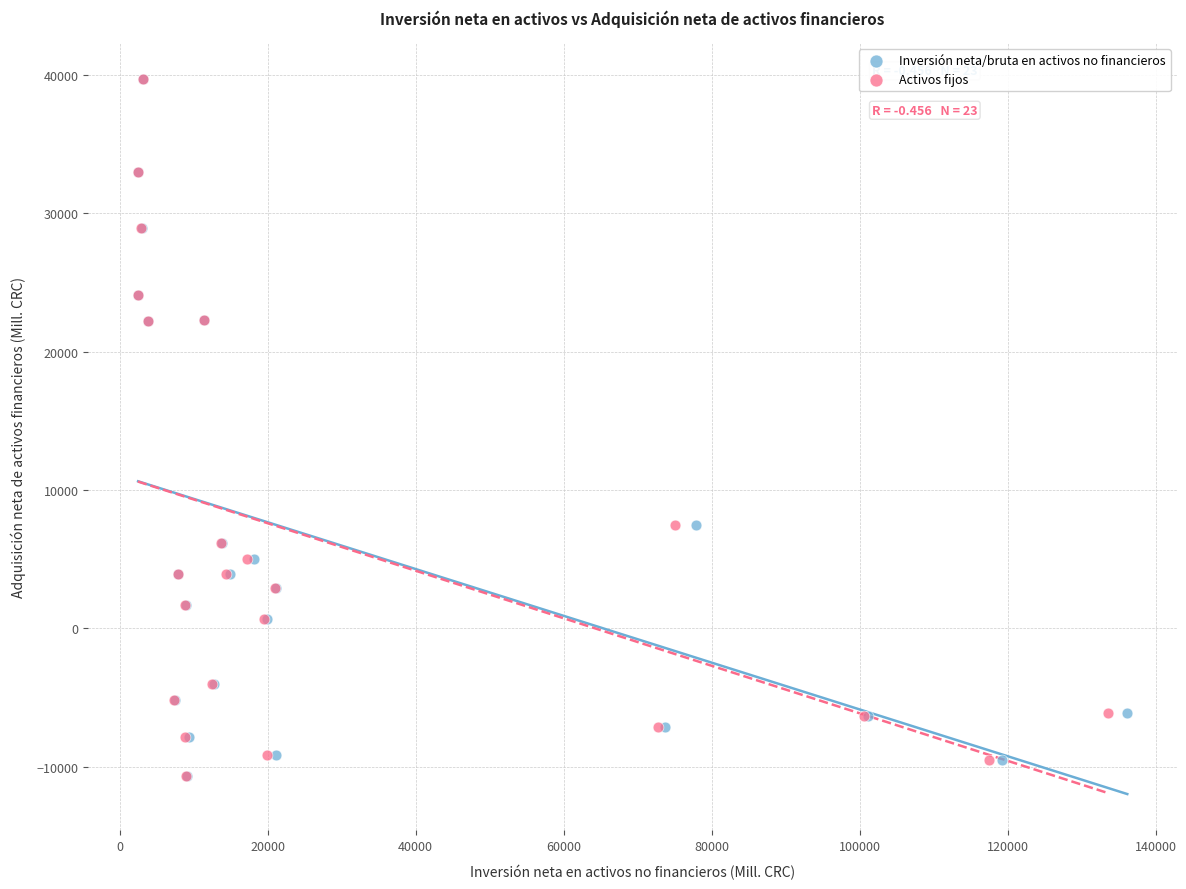

What are all the series names shown in the legend?

Inversión neta/bruta en activos no financieros, Activos fijos